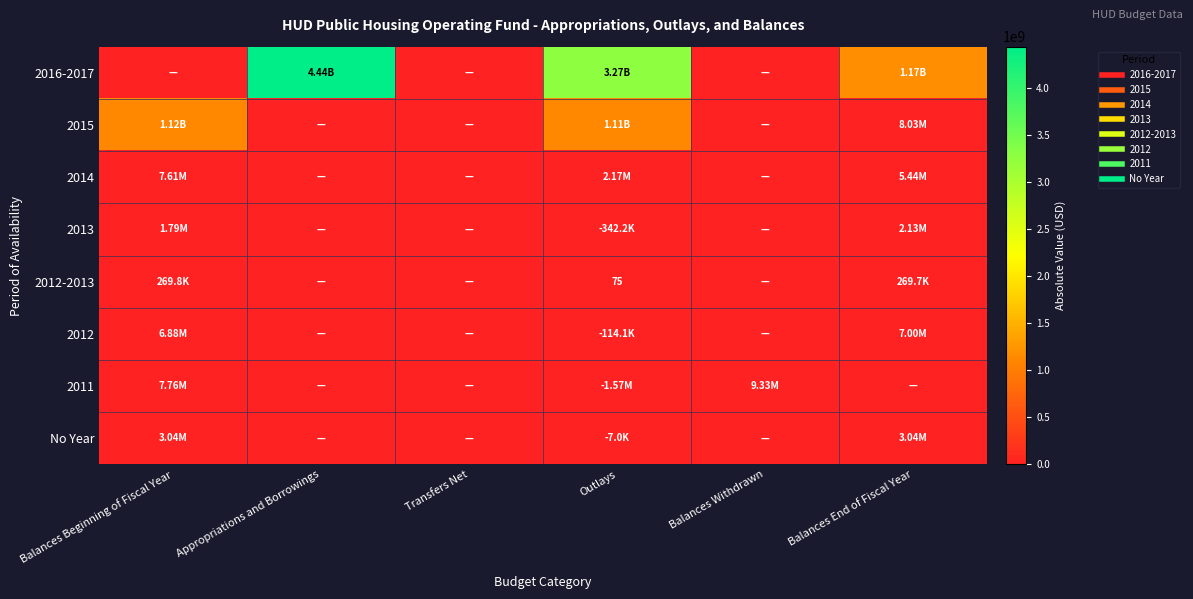

The value of 2015 at Transfers Net is 698911875.6. True or false?

False